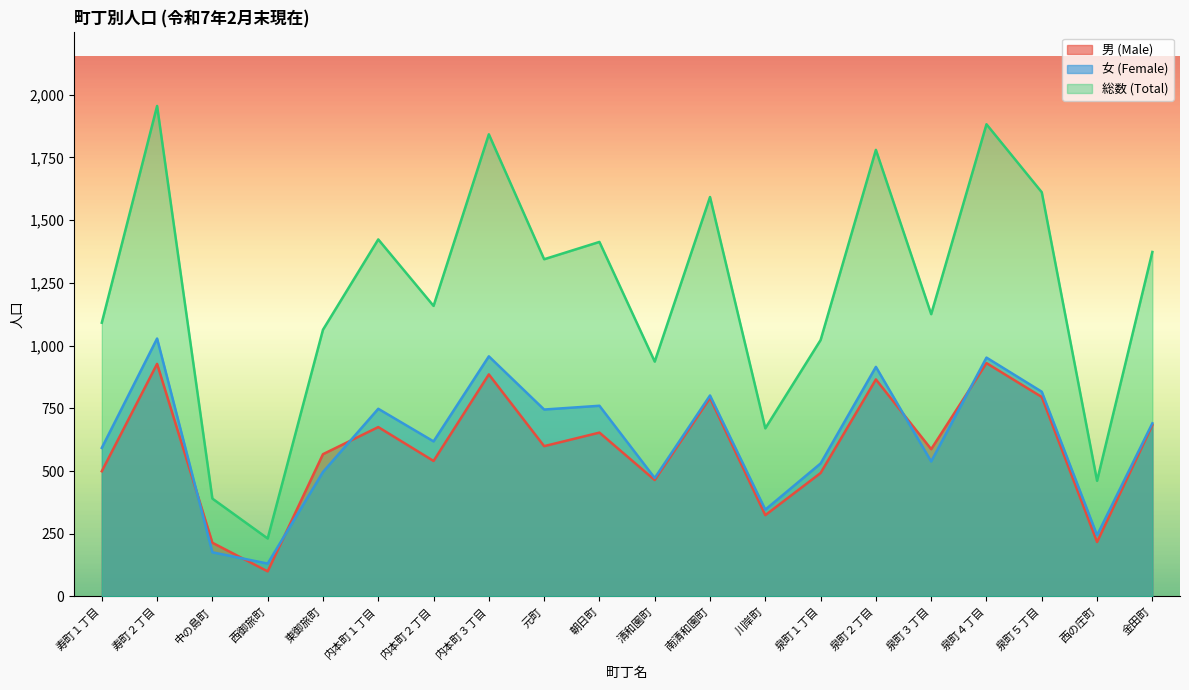

Reading right to left, extract all data points from this chart.

男 (Male): 683	217	795	930	587	865	492	324	791	464	653	599	885	540	675	567	100	214	927	499
女 (Female): 690	244	816	952	538	915	530	346	801	472	760	745	957	618	748	496	131	176	1028	592
総数 (Total): 1373	461	1611	1882	1125	1780	1022	670	1592	936	1413	1344	1842	1158	1423	1063	231	390	1955	1091